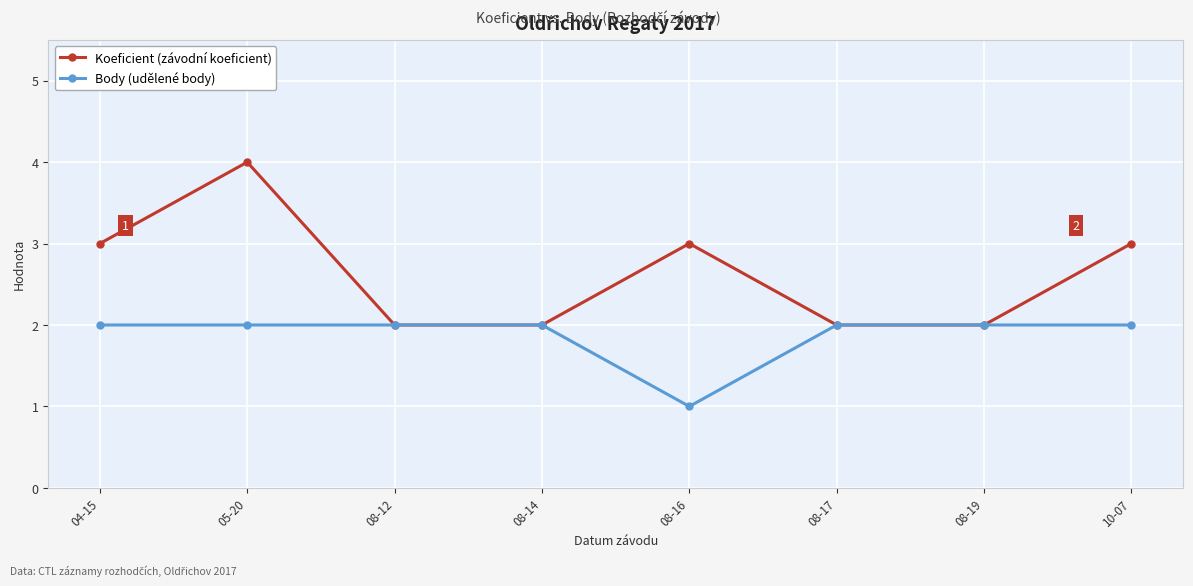

What is the label of the 5th point from the right?

08-14